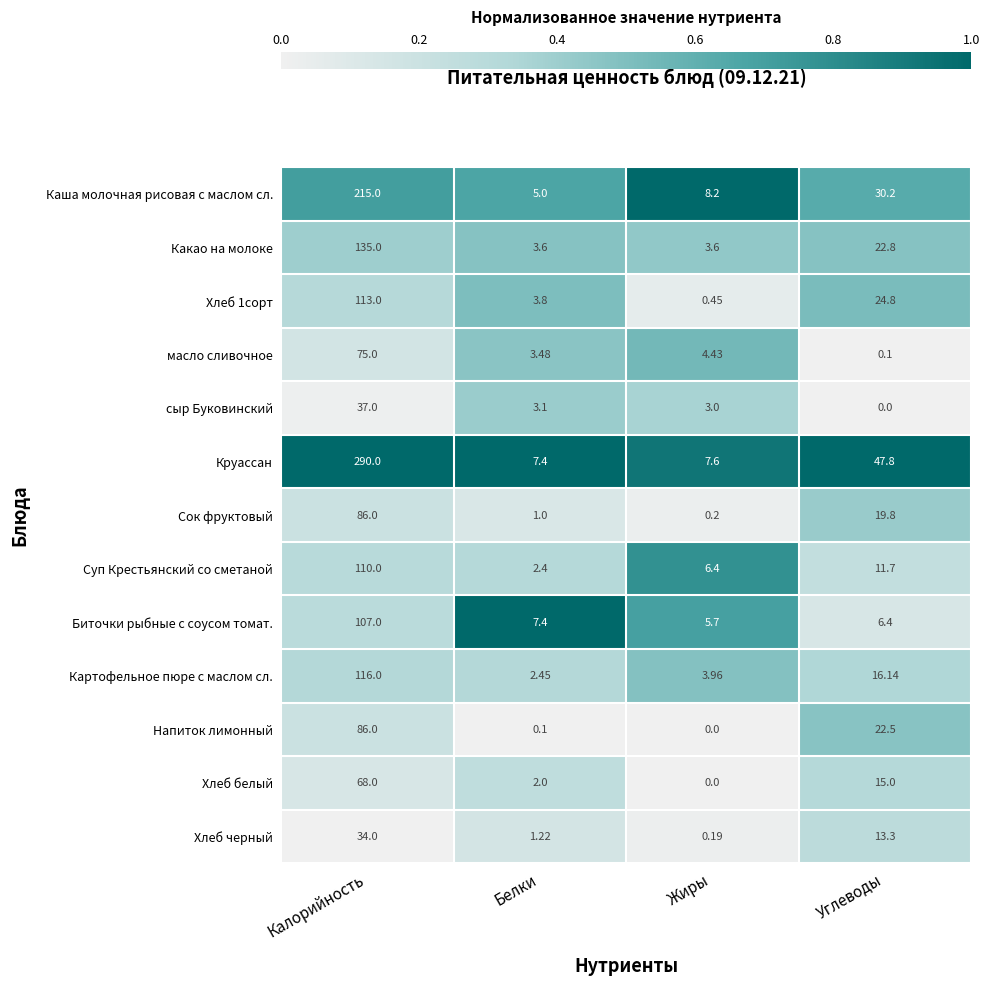

Which series has the largest range (max minus min)?

Круассан